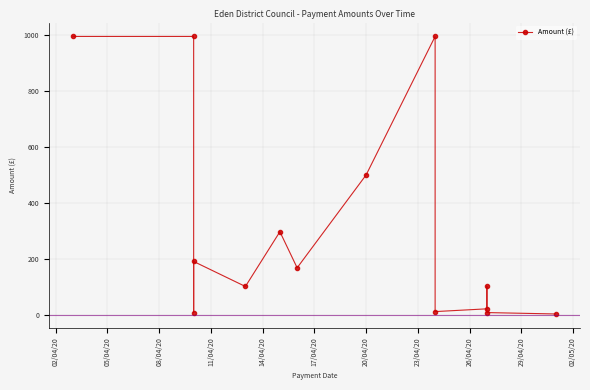

What is the value of the 9th point from the left?

995.0